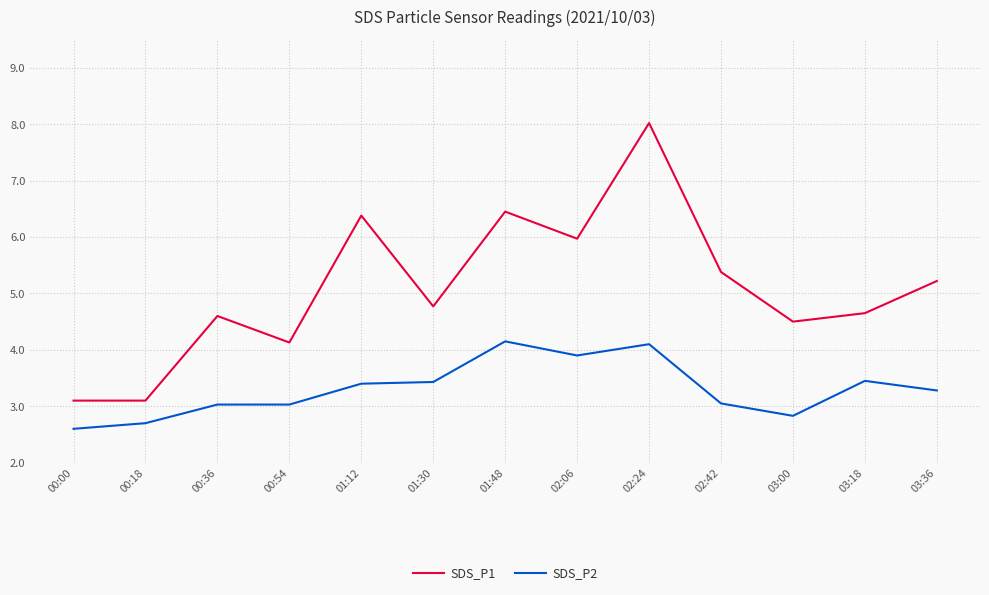

The SDS_P2 series shows 4.2 at 01:48. True or false?

True